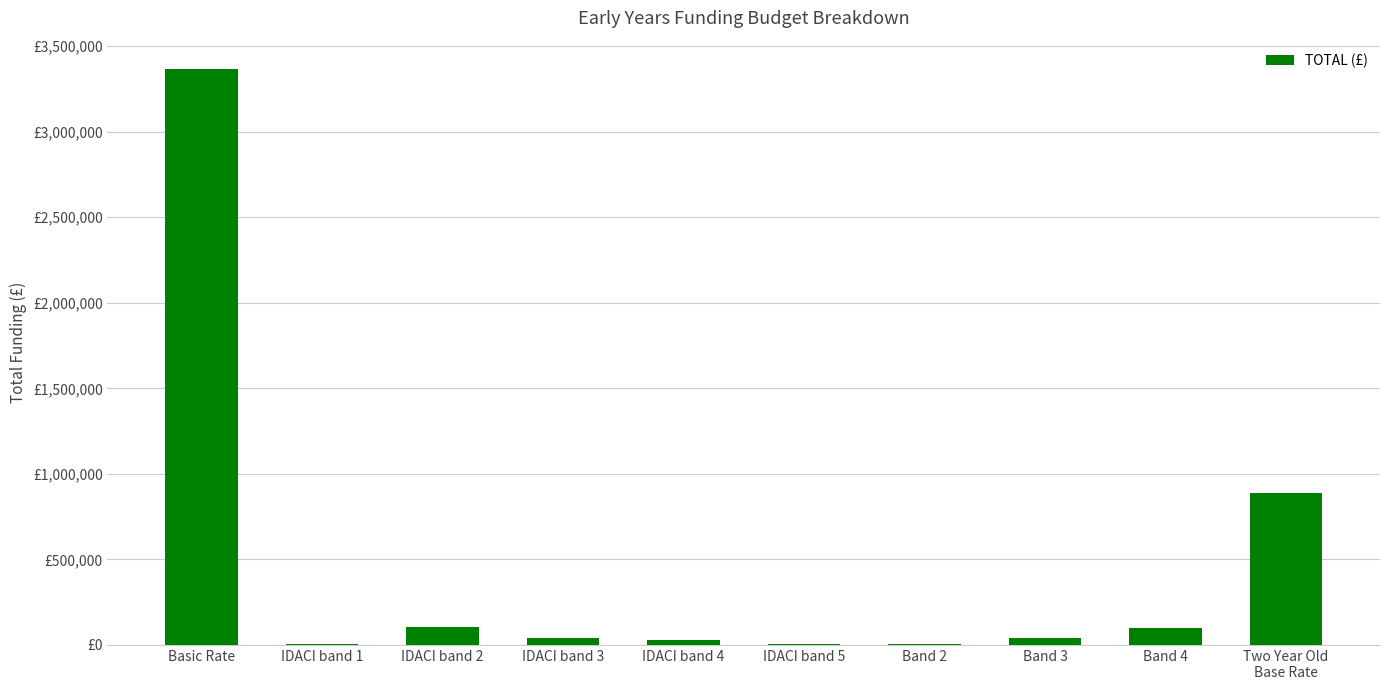

Where is the data nearest to the value 1684127?

Two Year Old
Base Rate